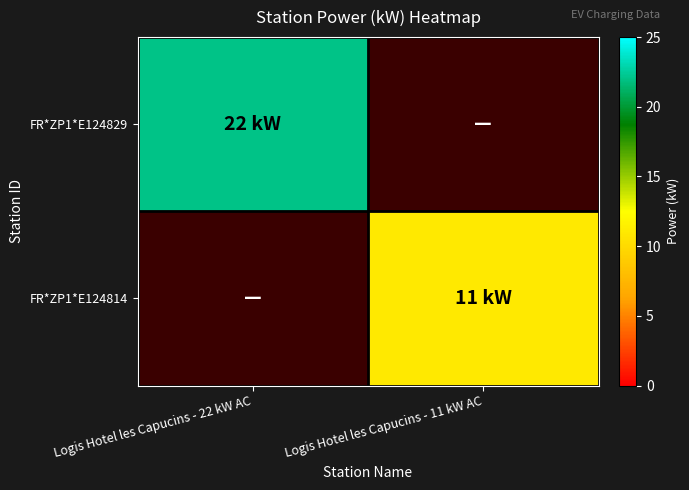

Which category has the highest value in the FR*ZP1*E124829 series?

Logis Hotel les Capucins - 22 kW AC